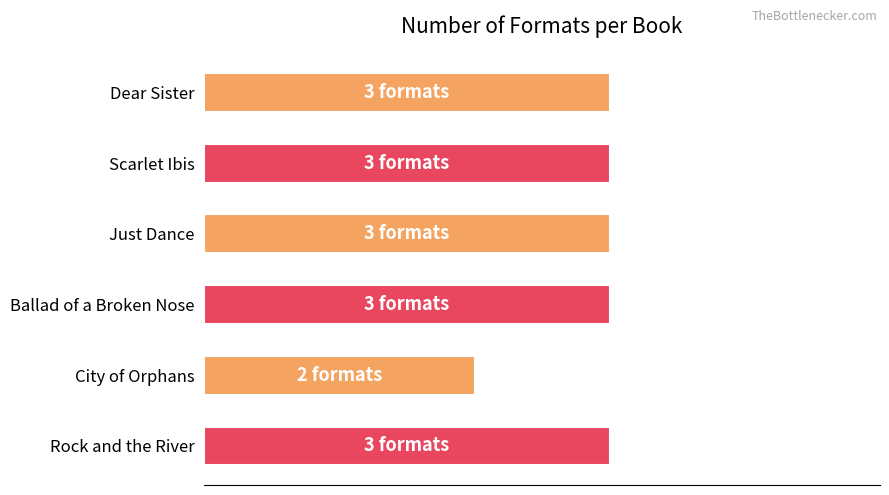

What is the difference between the maximum and minimum values?

1